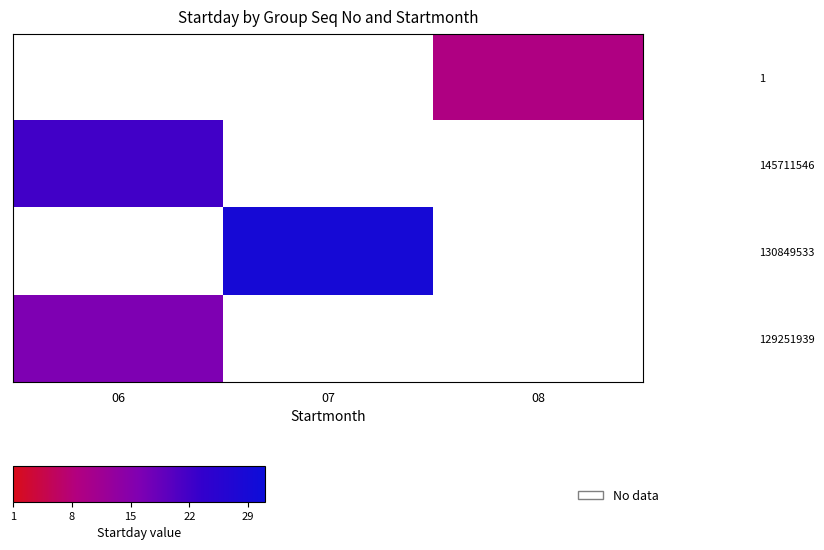

Which category has the highest value in the 130849533 series?

06